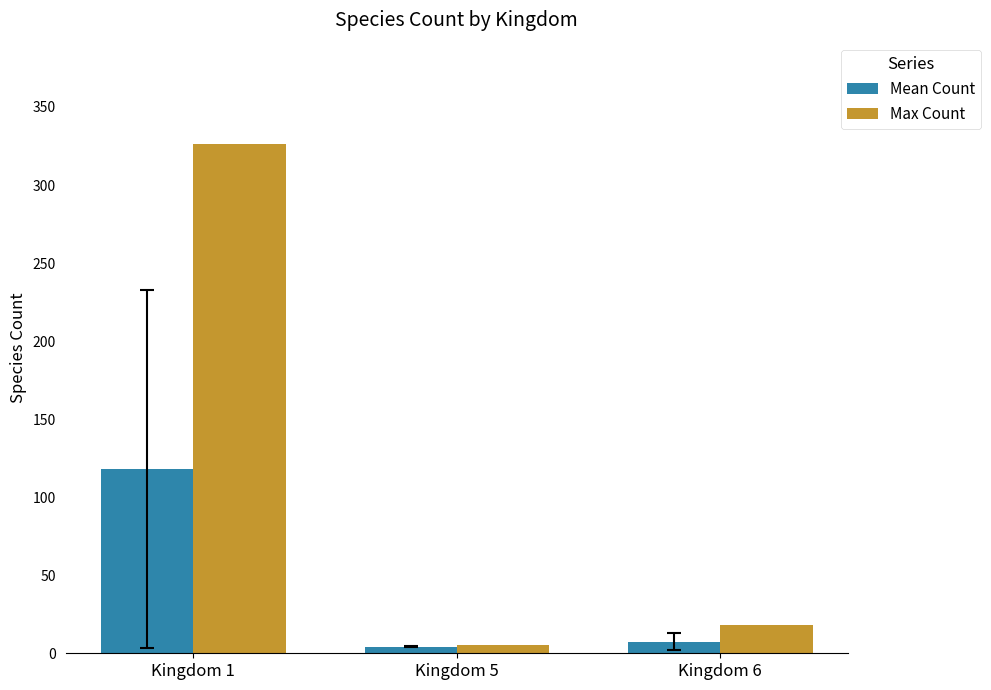

What is the value of the Mean Count bar at the 2nd from the left?

4.1